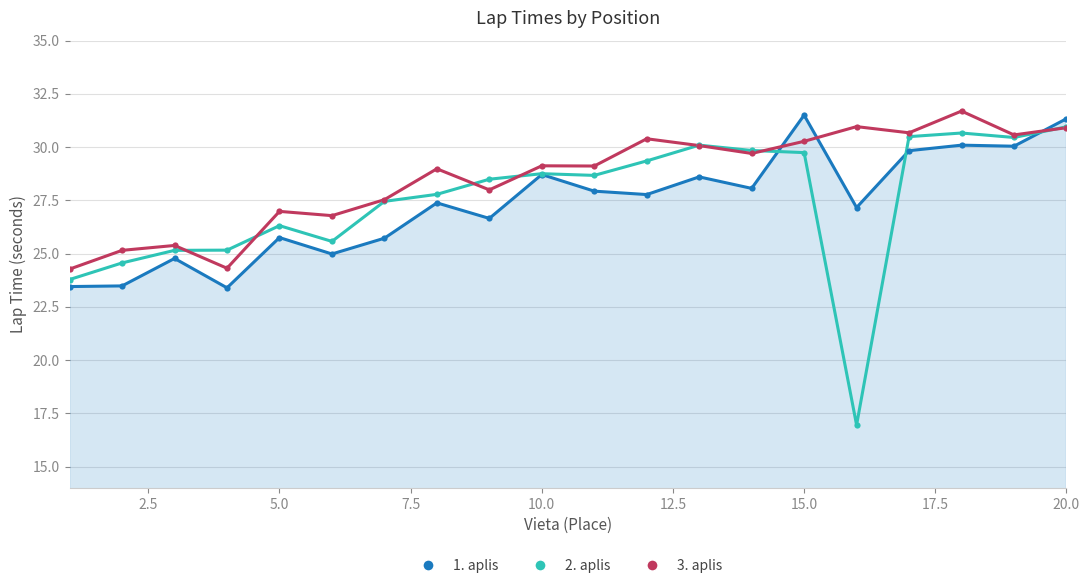

Which series has the largest total across all categories?

3. aplis